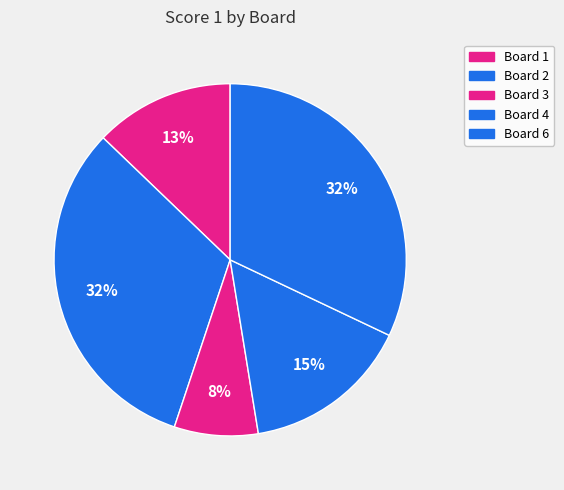

Is there any slice that represents more than half of the pie?

No